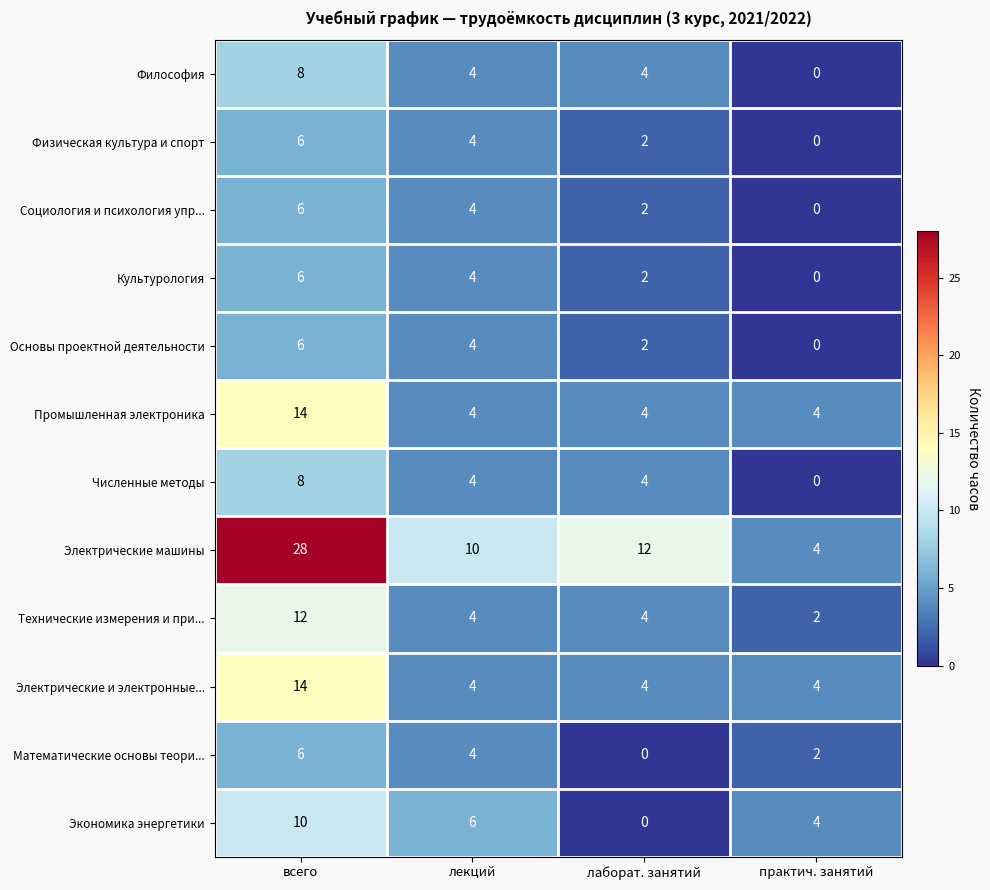

At how many categories does at least one series exceed 0?

4